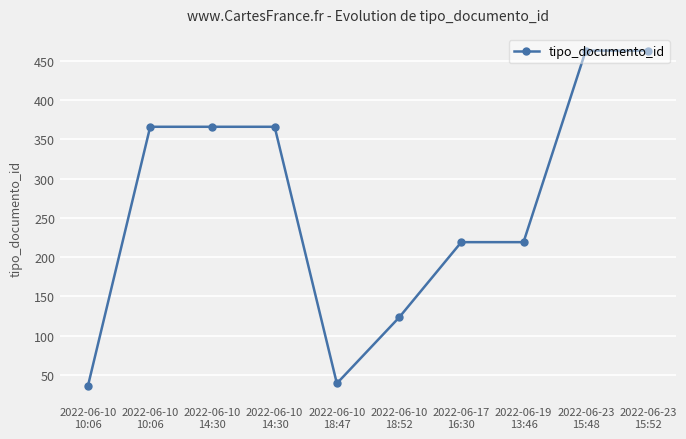

What is the ratio of the value at 2022-06-10
14:30 to the value at 2022-06-23
15:52?

0.8